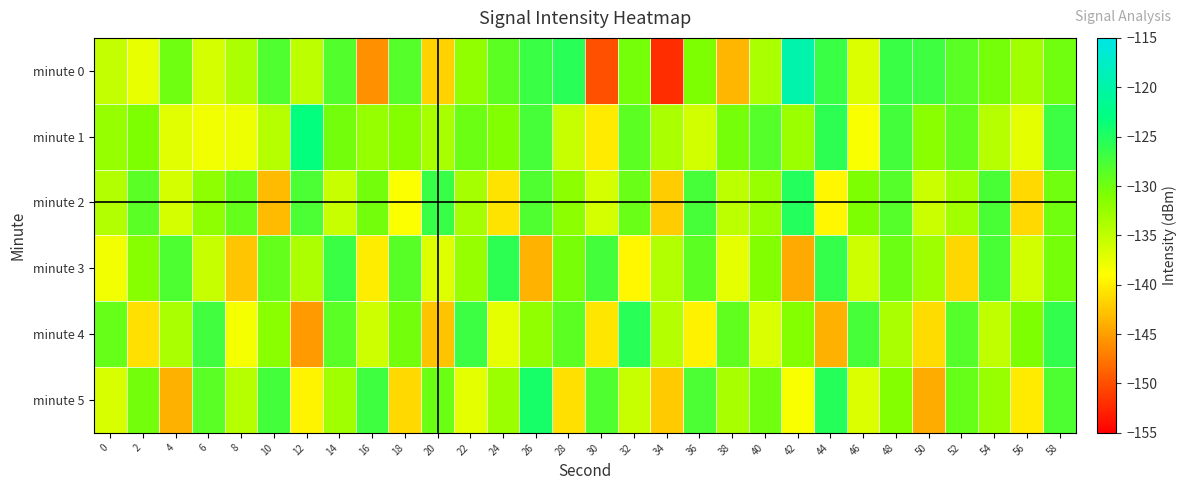

At which category is the sum across all series the highest?

58